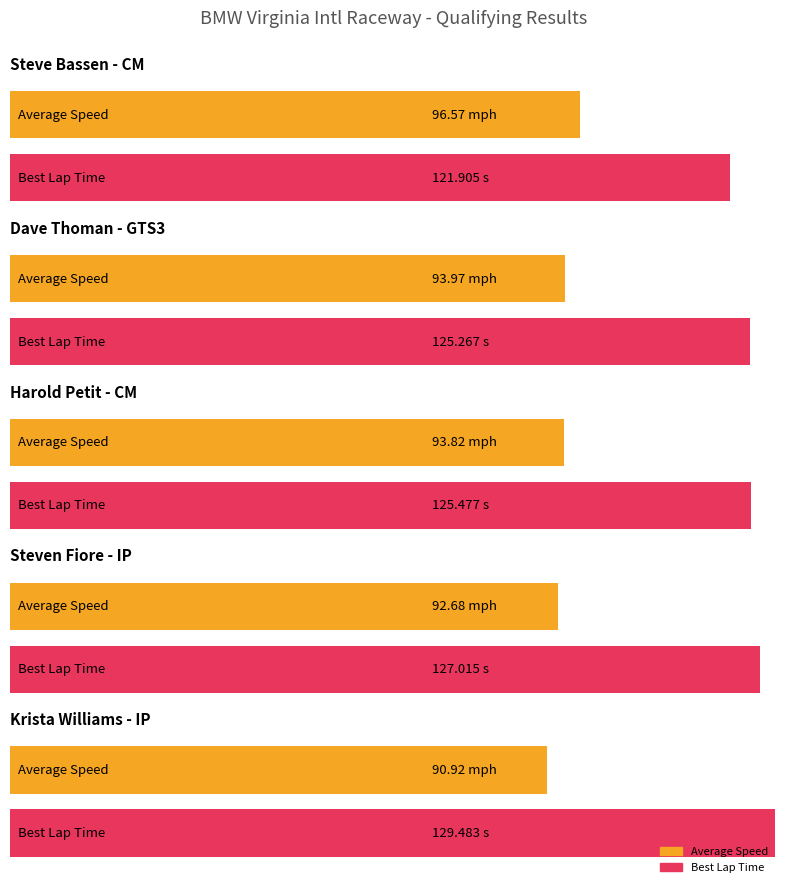

What is the maximum value shown in the chart?

96.6